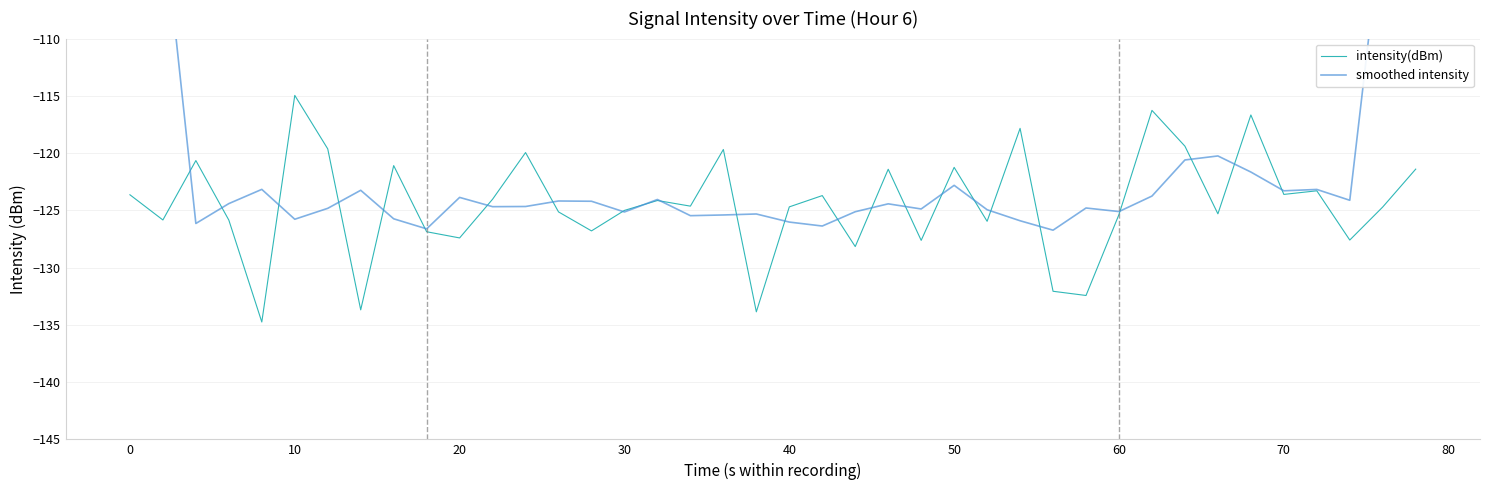

What are all the series names shown in the legend?

intensity(dBm), smoothed intensity